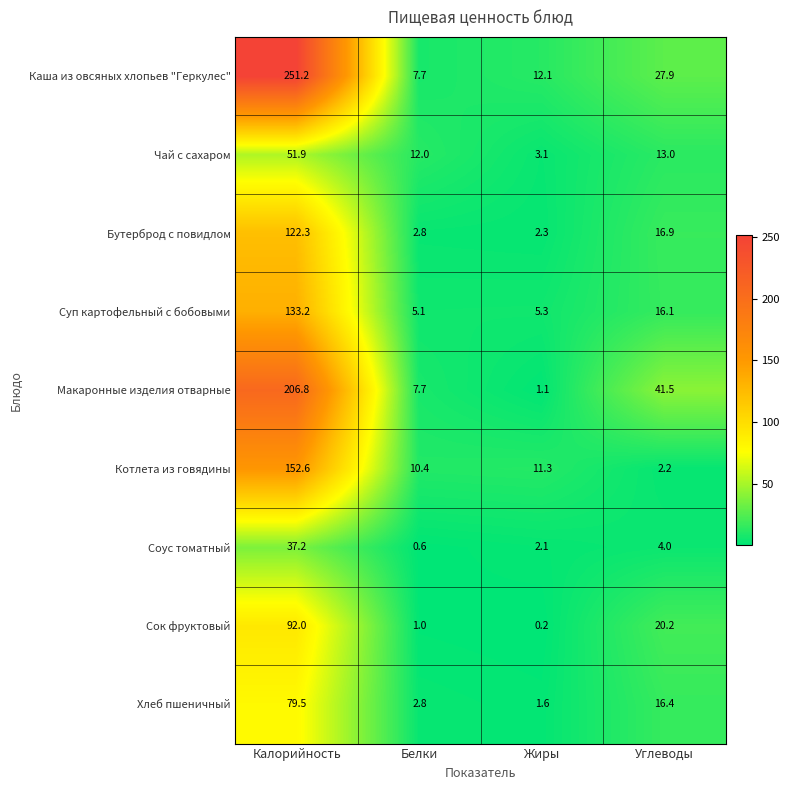

Which category has the lowest value across all series?

Жиры